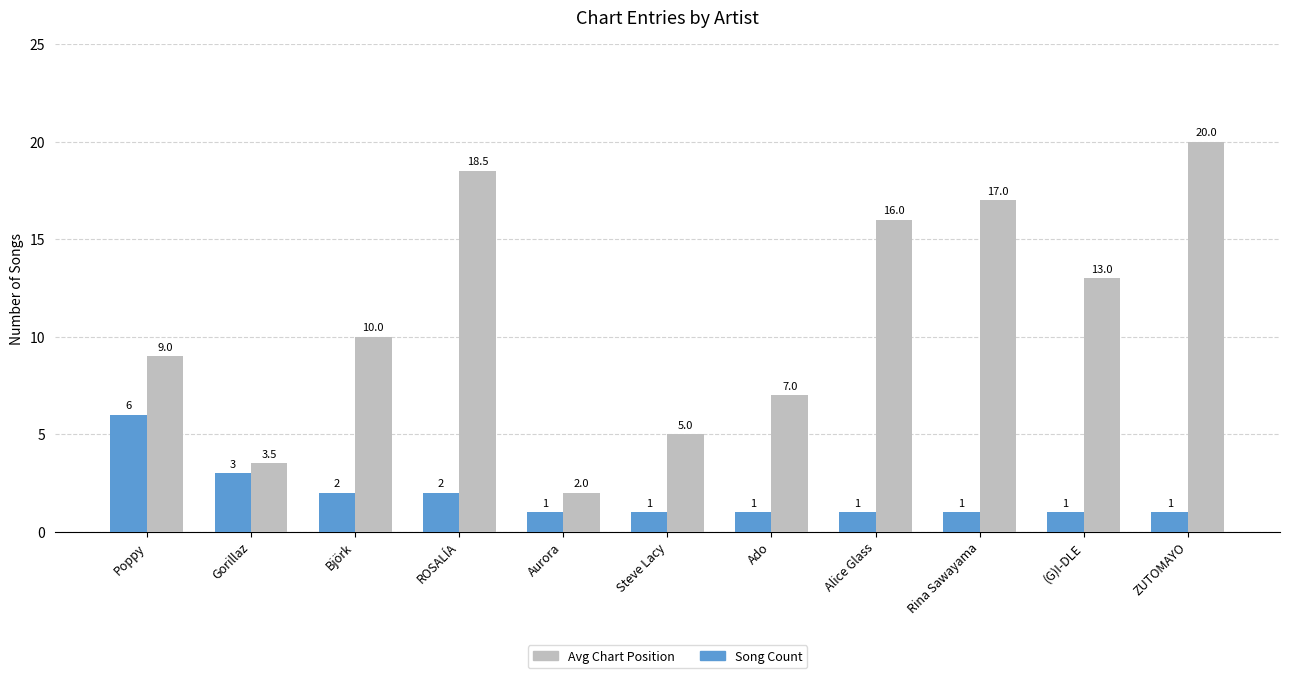

Which category has the lowest value in the Avg Chart Position series?

Aurora